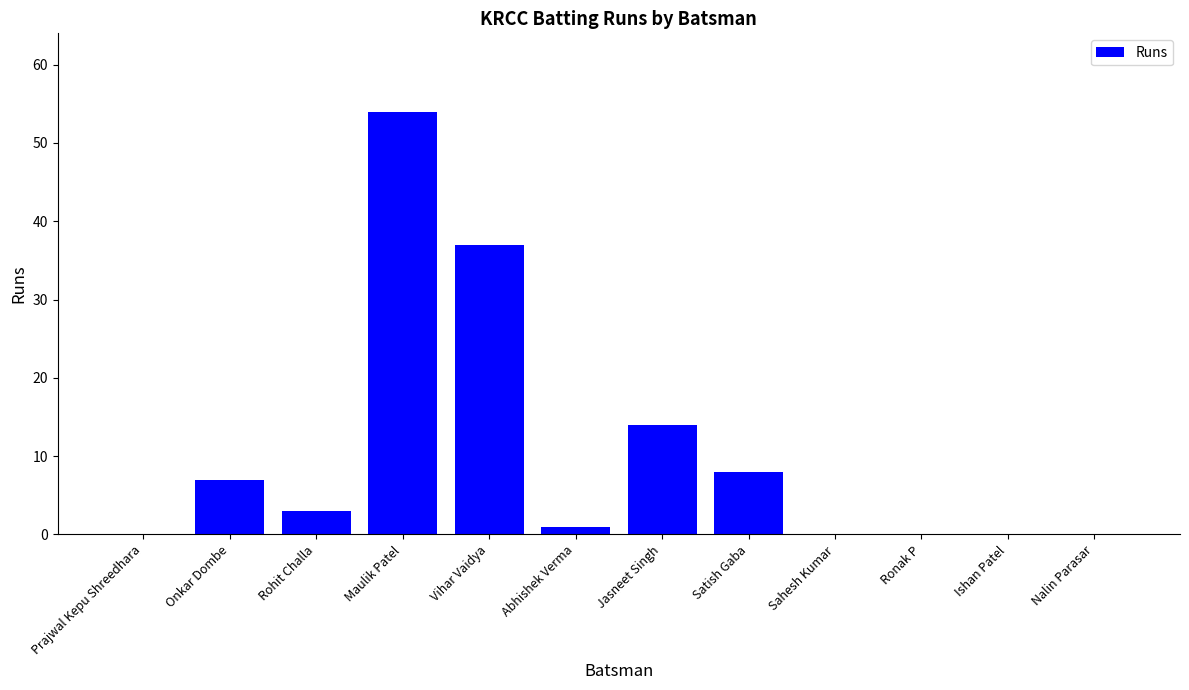

The value at Vihar Vaidya is 50. True or false?

False